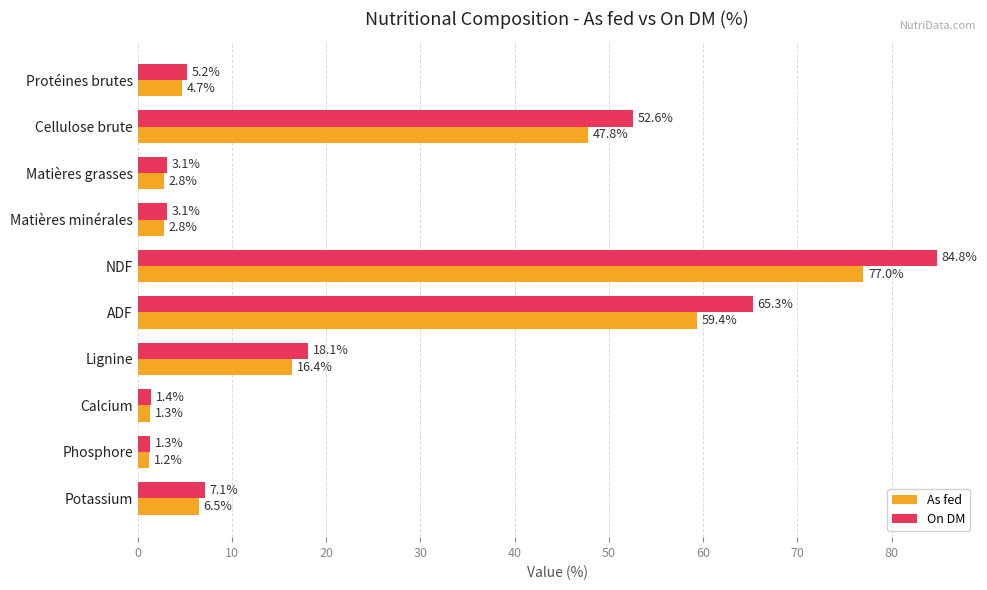

The On DM series shows 3.1 at Matières minérales. True or false?

True